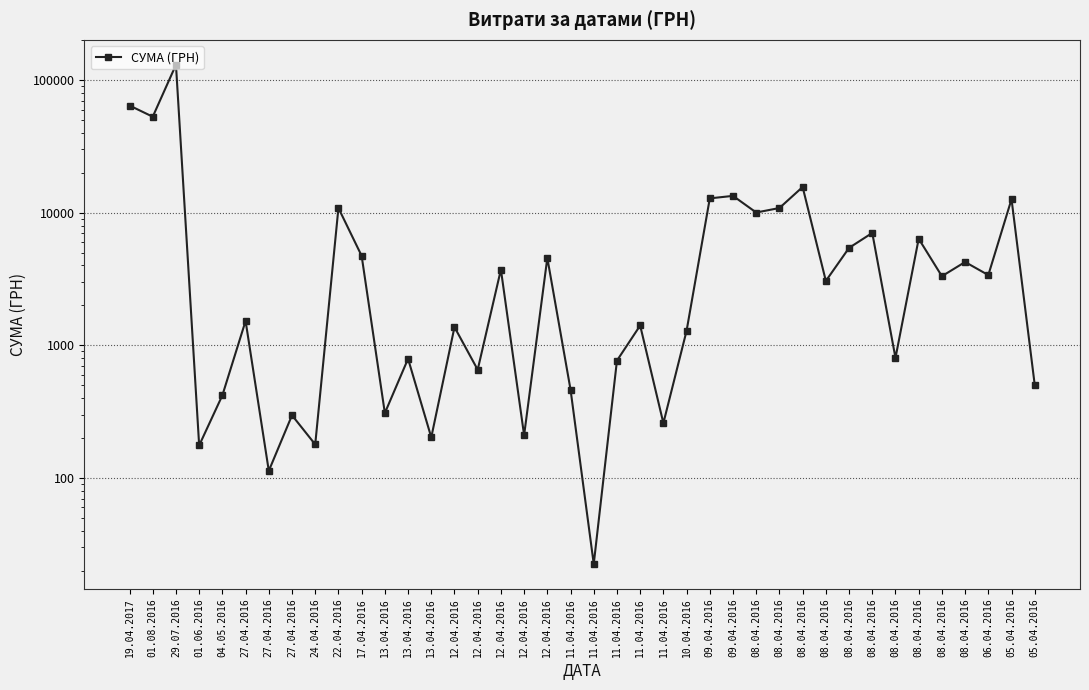

How many points are higher than both their immediate neighbors (excluding endpoints)?

15